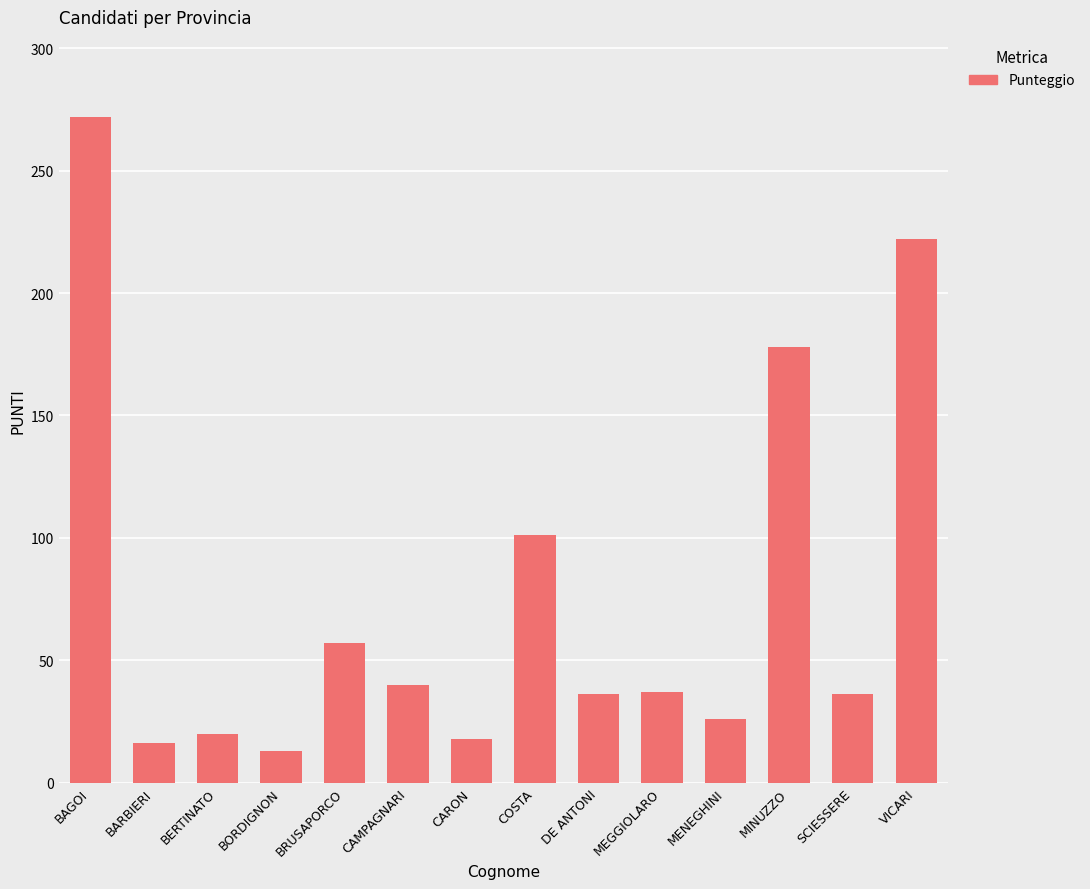

Which has a higher value, MEGGIOLARO or COSTA?

COSTA